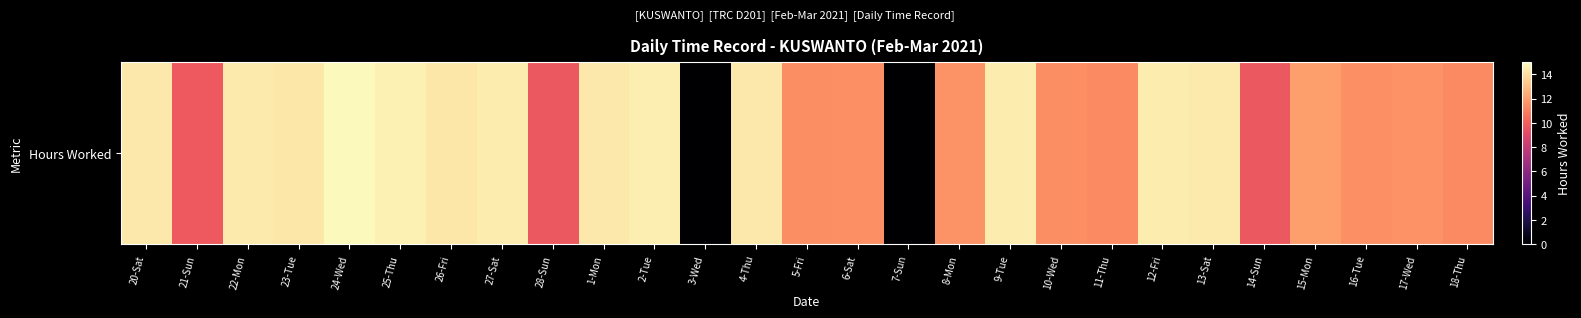

How many data points are above 11?

22